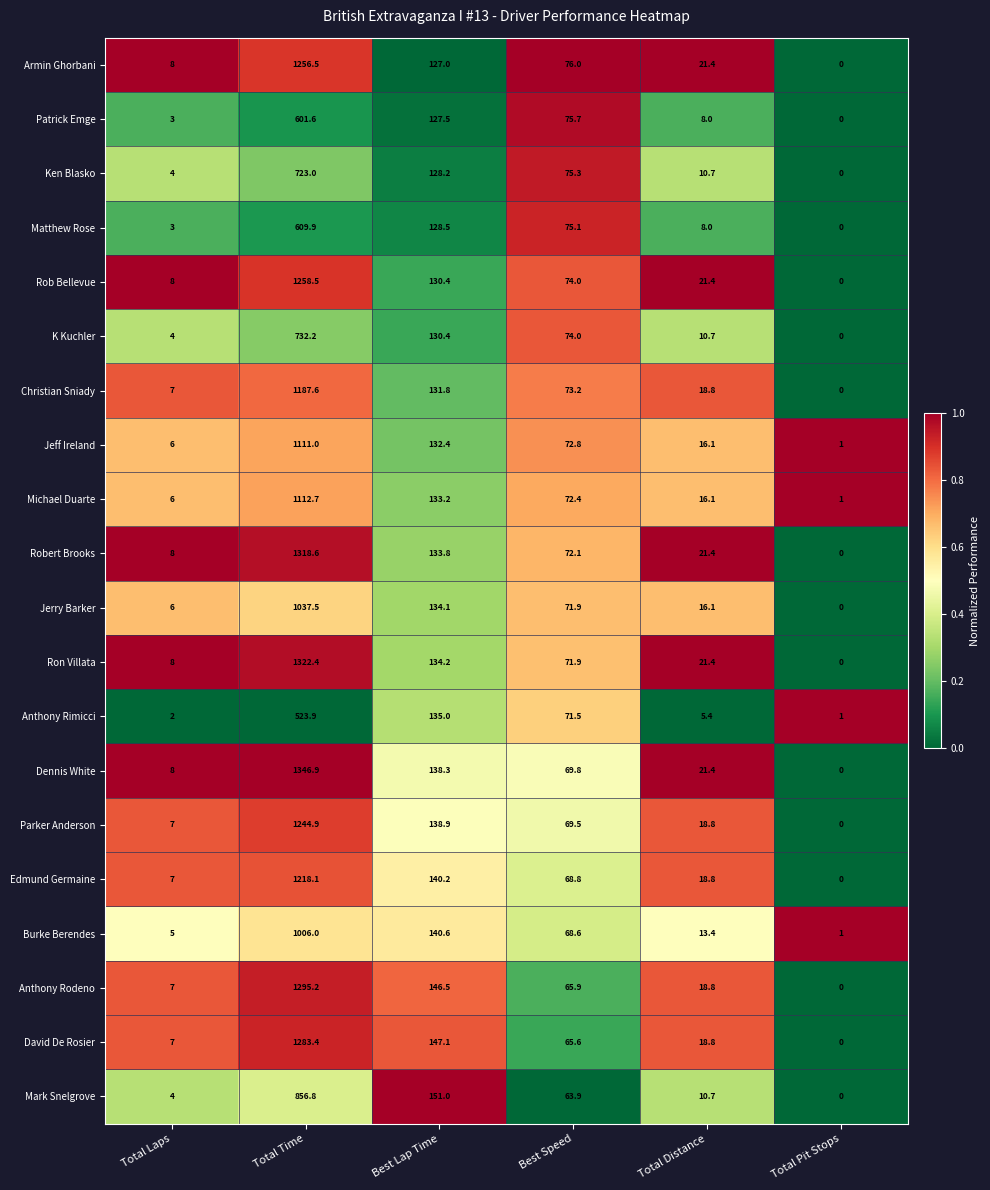

What is the average value of the Jerry Barker series?

210.9